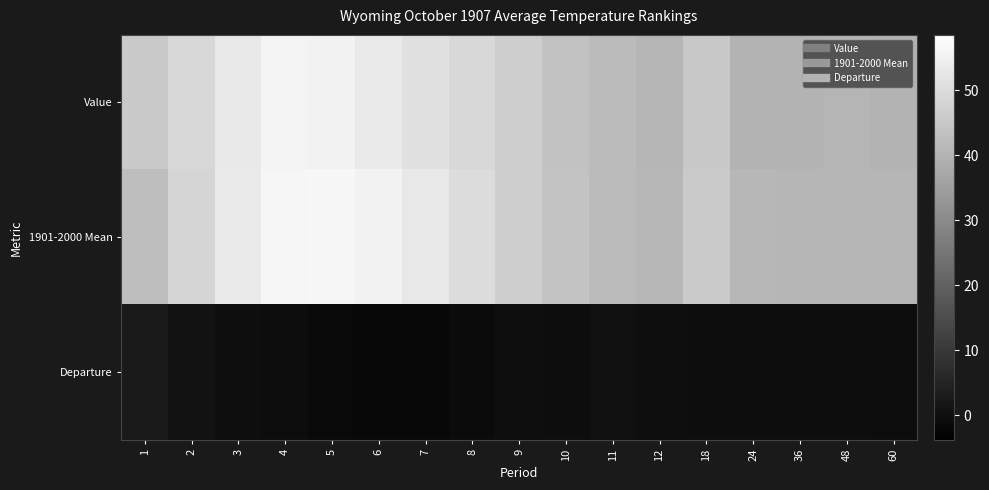

Which series has the largest total across all categories?

1901-2000 Mean